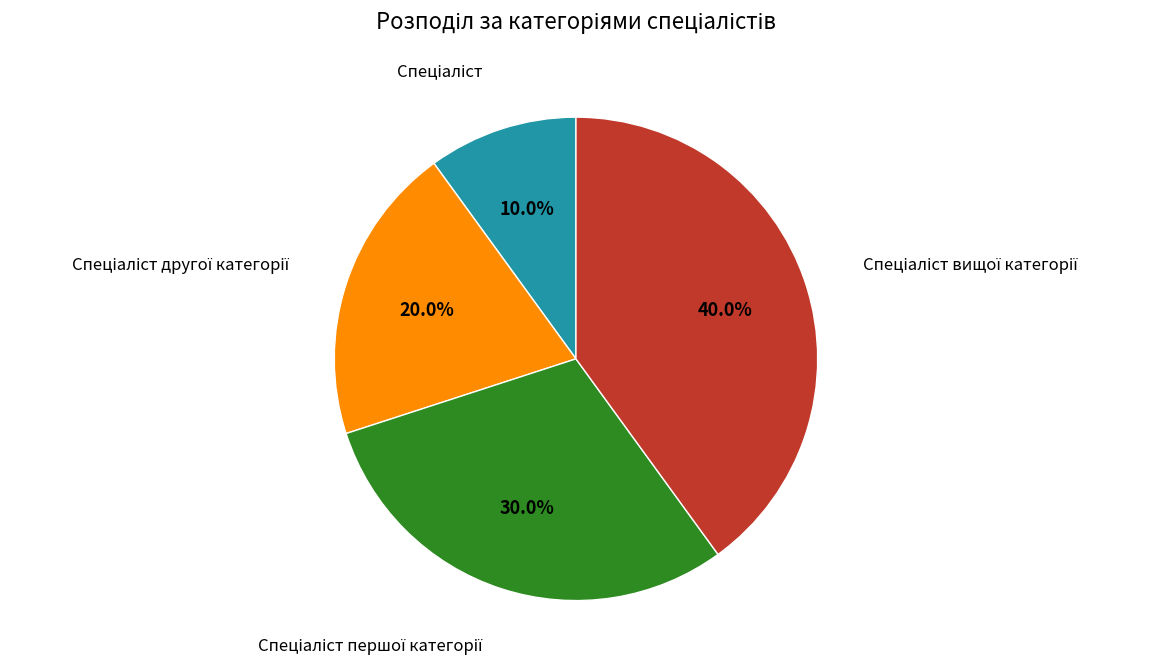

Does any single category account for the majority?

No